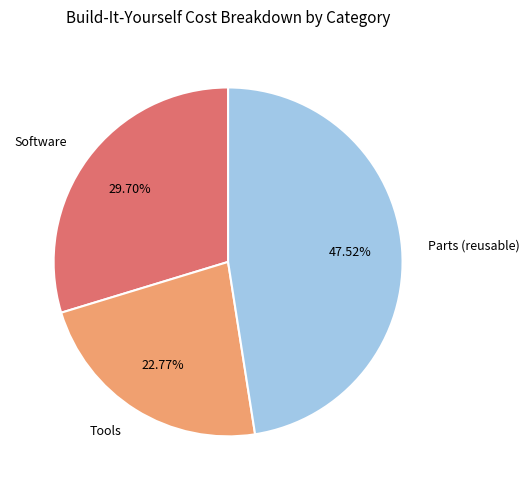

Is there any slice that represents more than half of the pie?

No